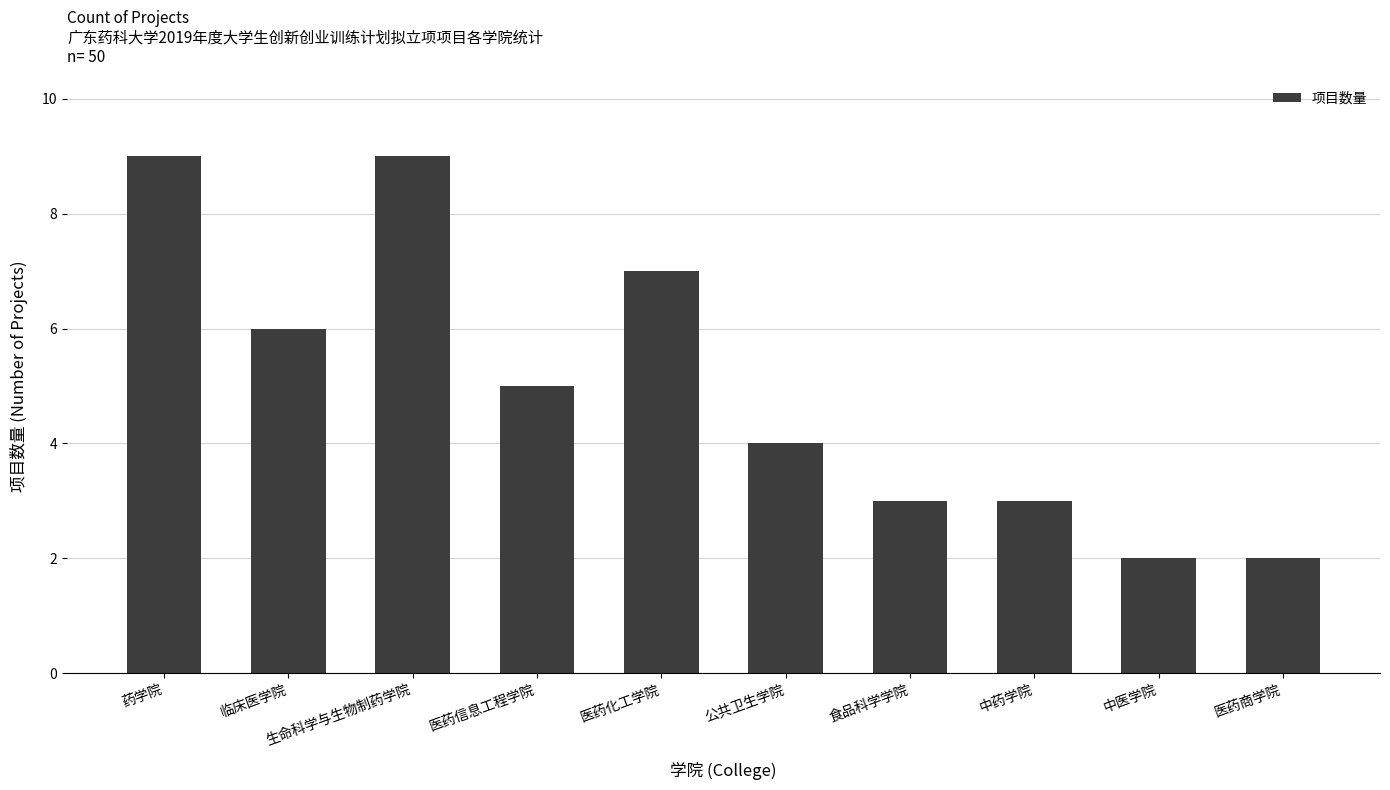

Reading right to left, list all the values displayed in this chart.

医药商学院=2	中医学院=2	中药学院=3	食品科学学院=3	公共卫生学院=4	医药化工学院=7	医药信息工程学院=5	生命科学与生物制药学院=9	临床医学院=6	药学院=9